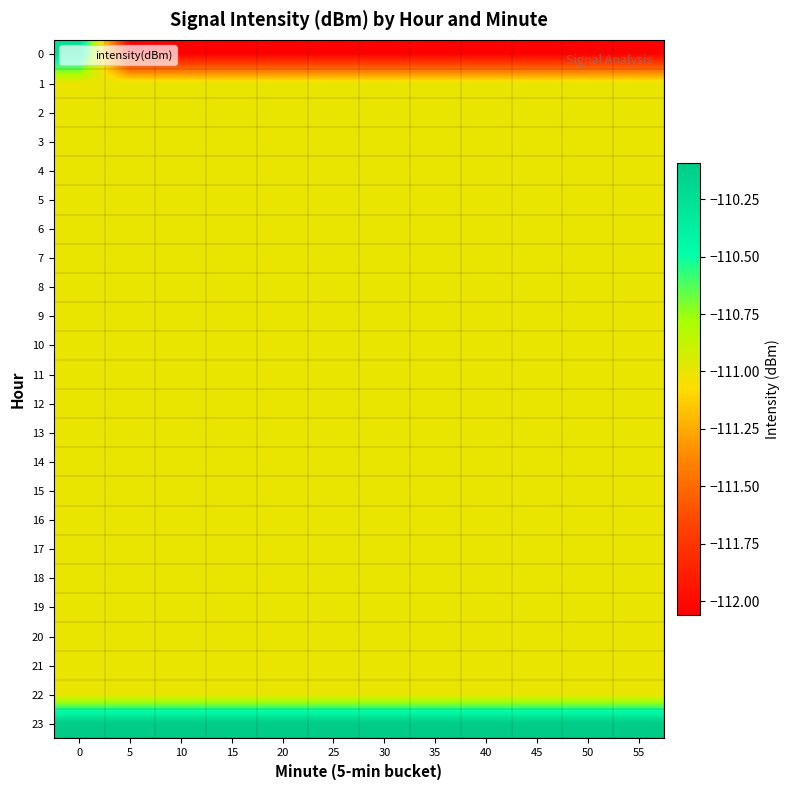

What is the difference between the highest and lowest values at 25?

2.0